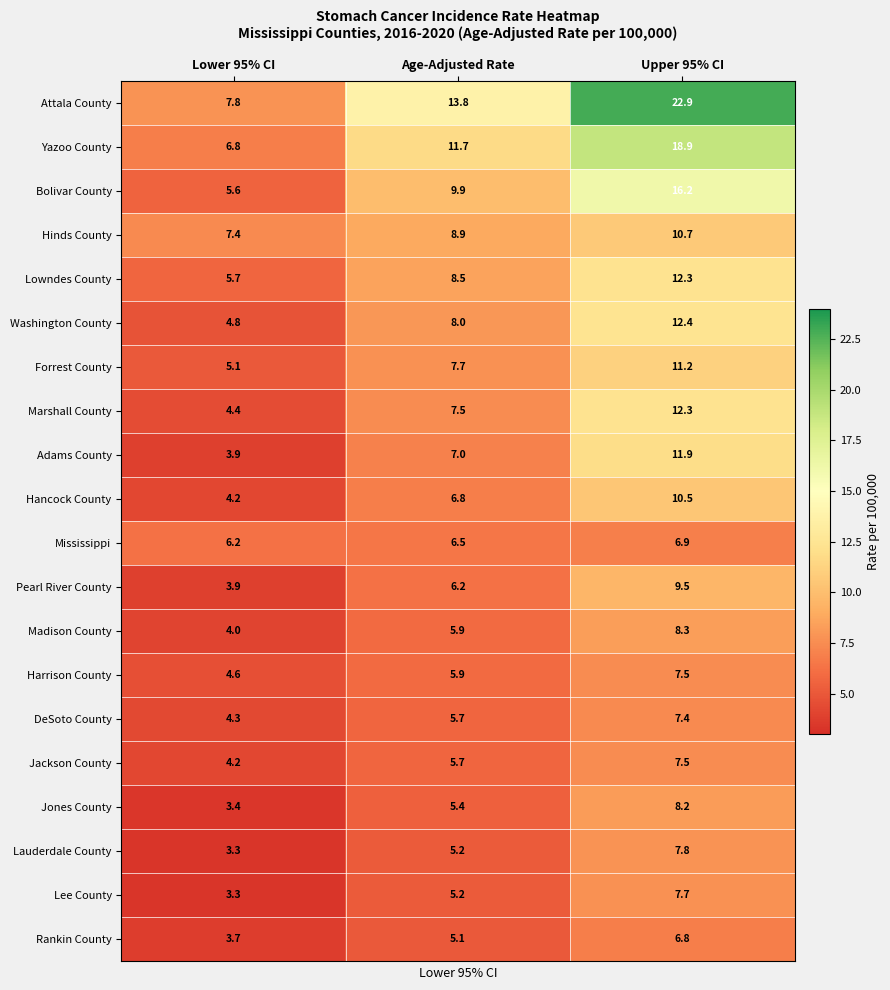

The Rankin County series shows 6.8 at Upper 95% CI. True or false?

True